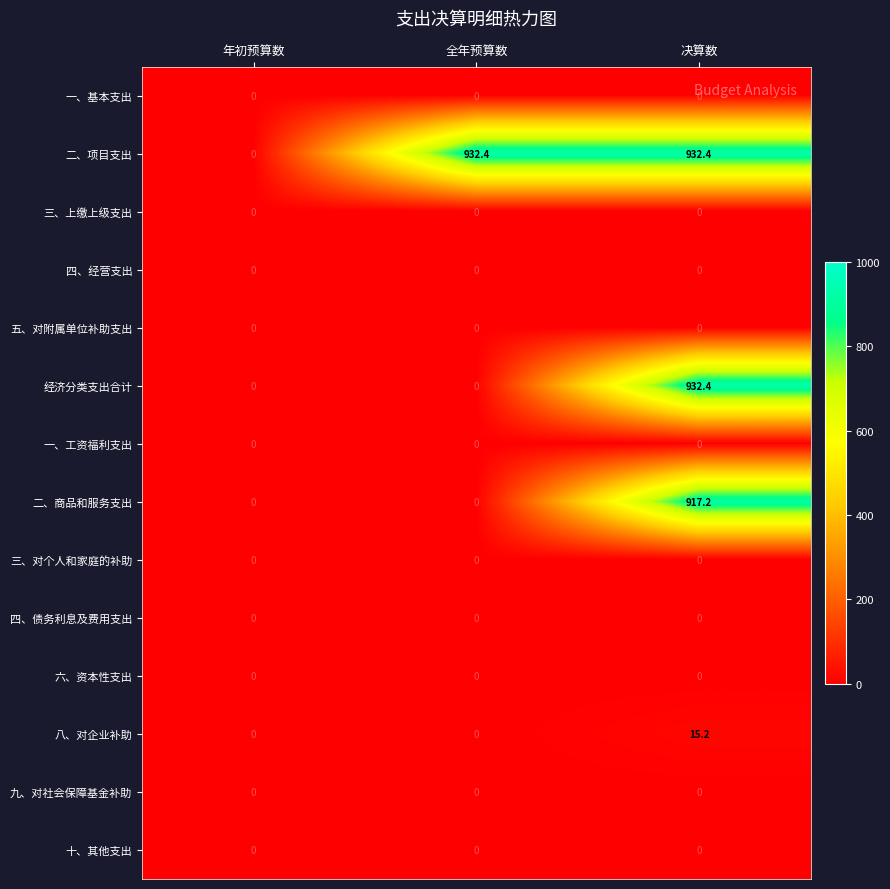

Between 全年预算数 and 决算数, which series saw the biggest shift?

经济分类支出合计